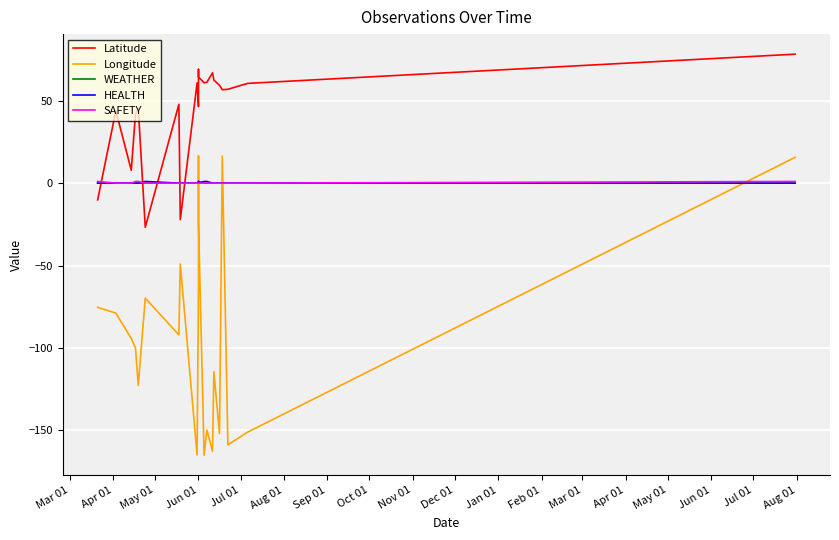

What are all the series names shown in the legend?

Latitude, Longitude, WEATHER, HEALTH, SAFETY